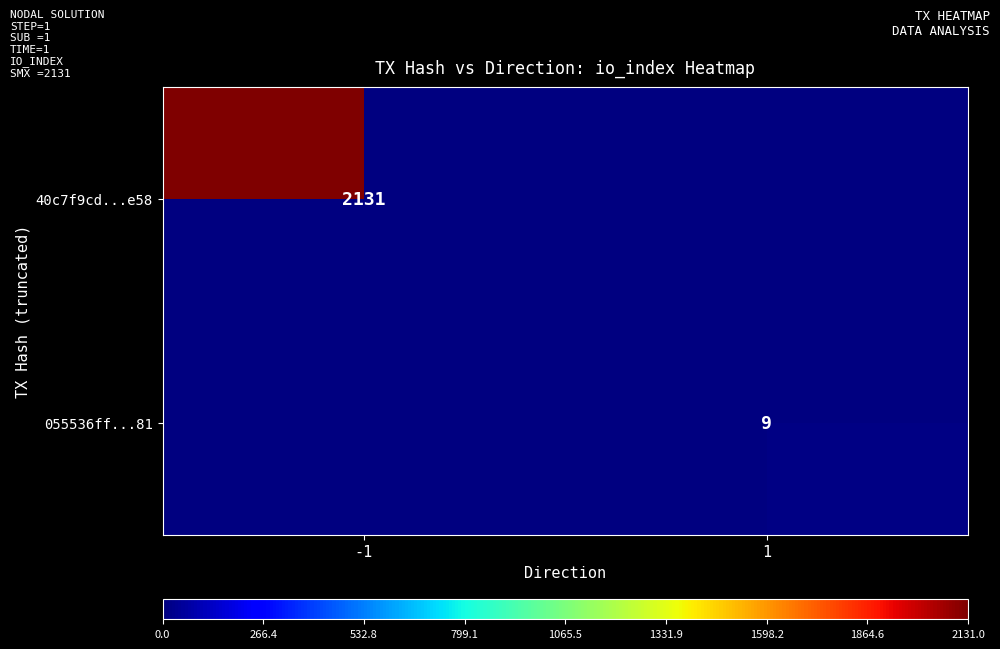

The value of 055536ff...81 at 1 is 9. True or false?

True